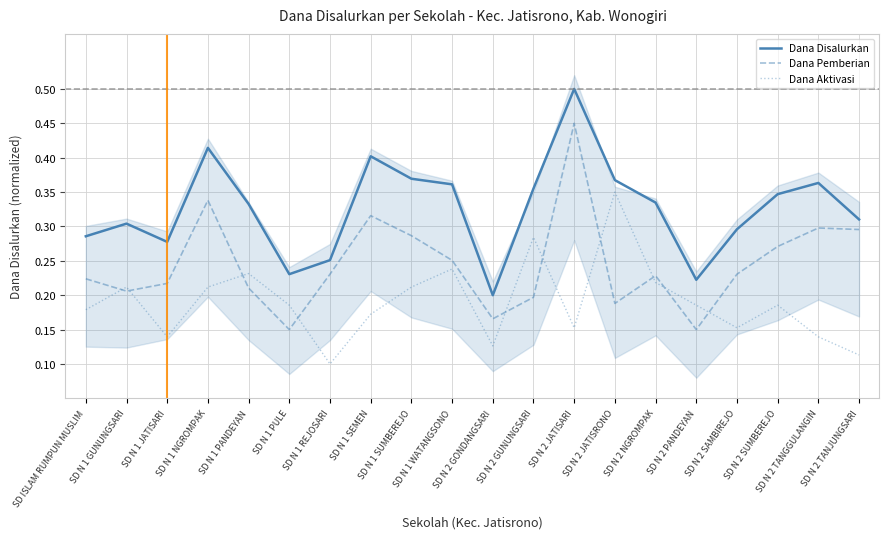

How many categories are shown in the chart?

20